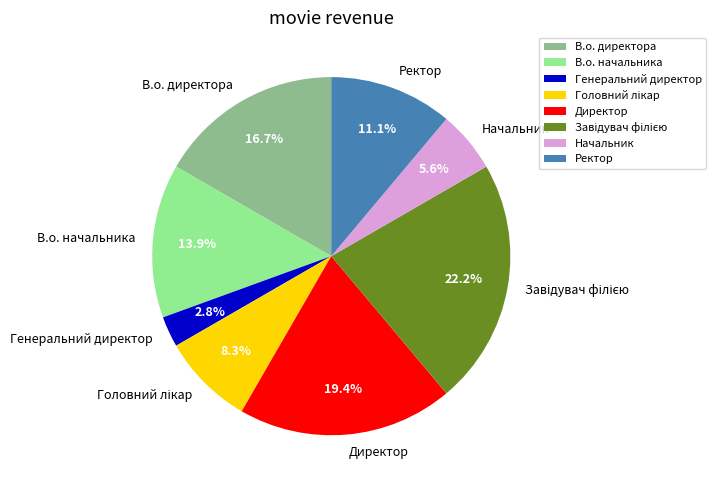

Between Начальник and Ректор, which is larger?

Ректор